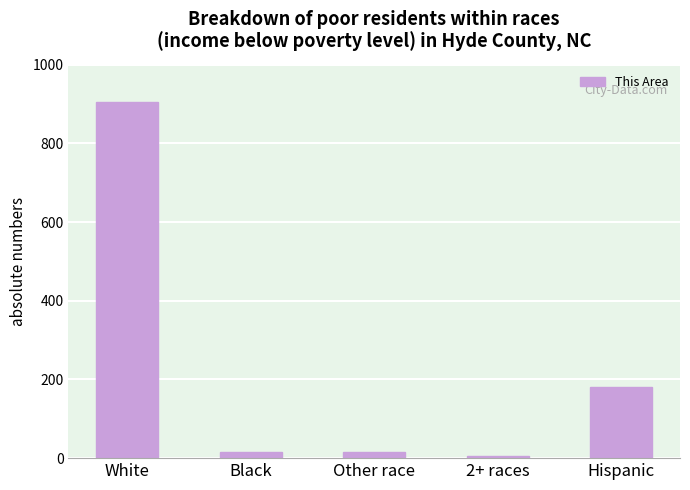

What is the average value?

225